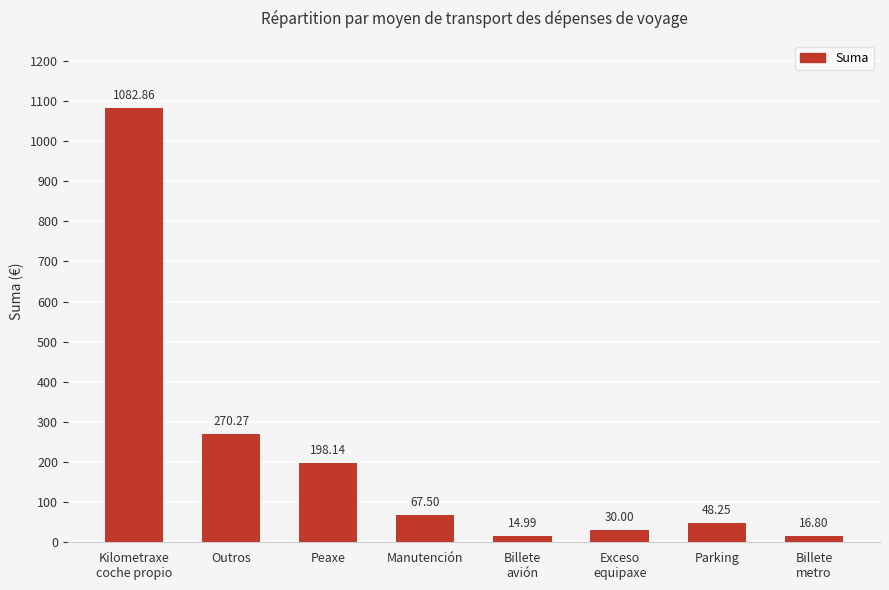

True or false: the data shows 198.1 at Peaxe.

True